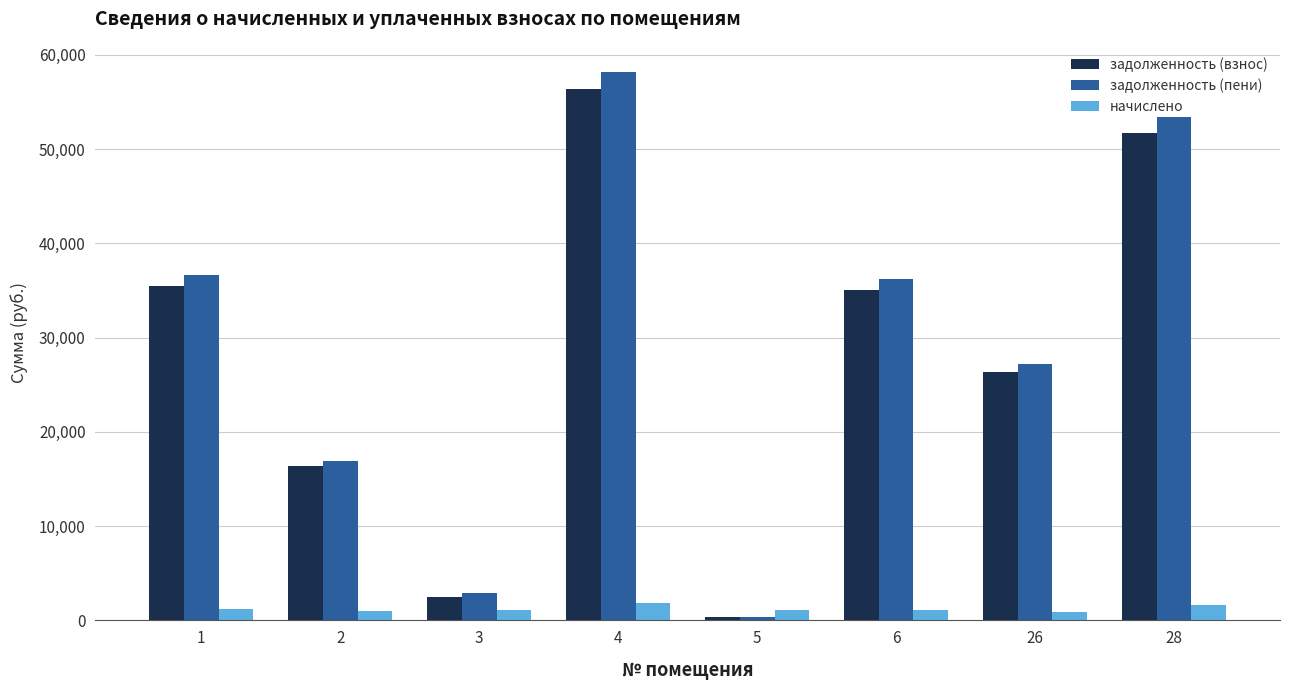

What is the value of the начислено bar at the 3rd from the left?

1134.6